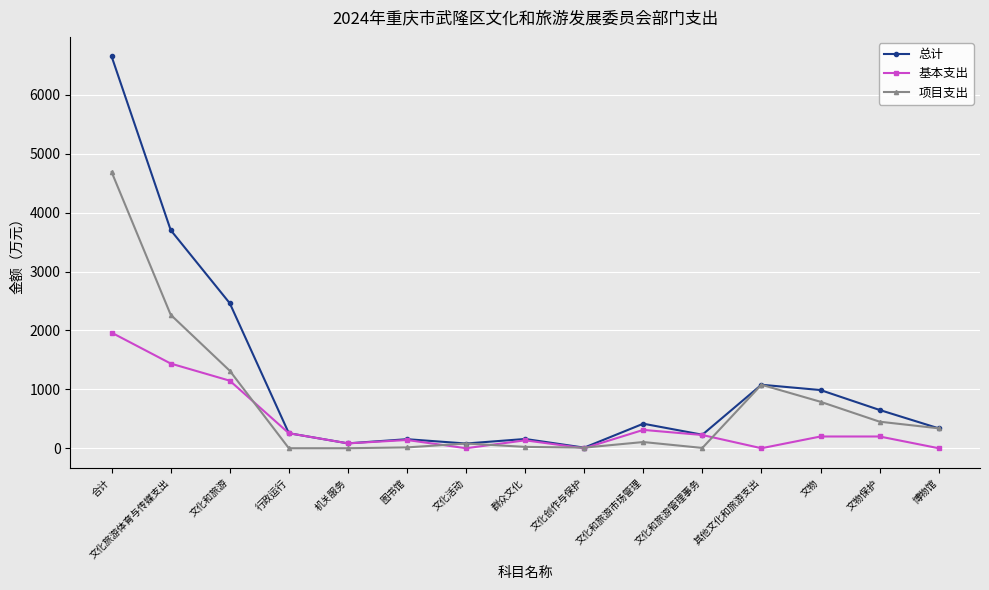

Does the chart display data point markers on the line(s)?

Yes